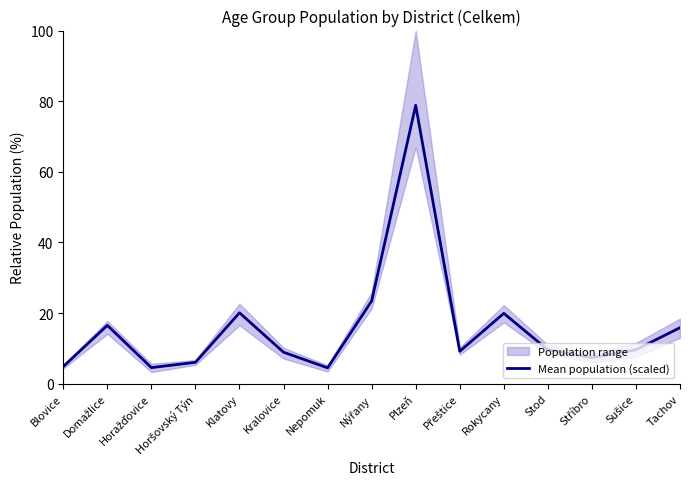

Between Kralovice and Horšovský Týn, which is larger?

Kralovice